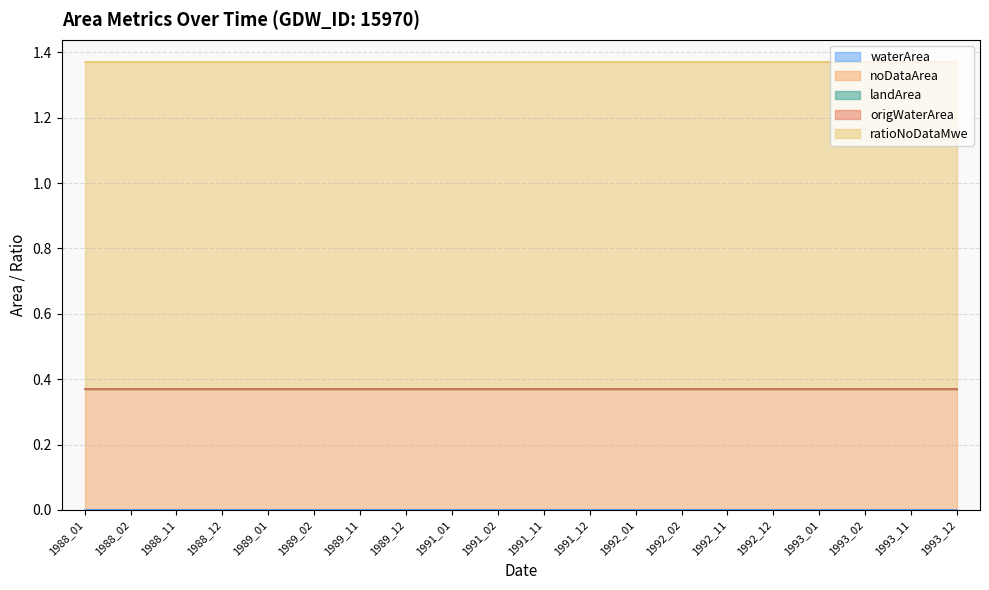

Rank the categories by landArea value from highest to lowest.

1988_01, 1988_02, 1988_11, 1988_12, 1989_01, 1989_02, 1989_11, 1989_12, 1991_01, 1991_02, 1991_11, 1991_12, 1992_01, 1992_02, 1992_11, 1992_12, 1993_01, 1993_02, 1993_11, 1993_12